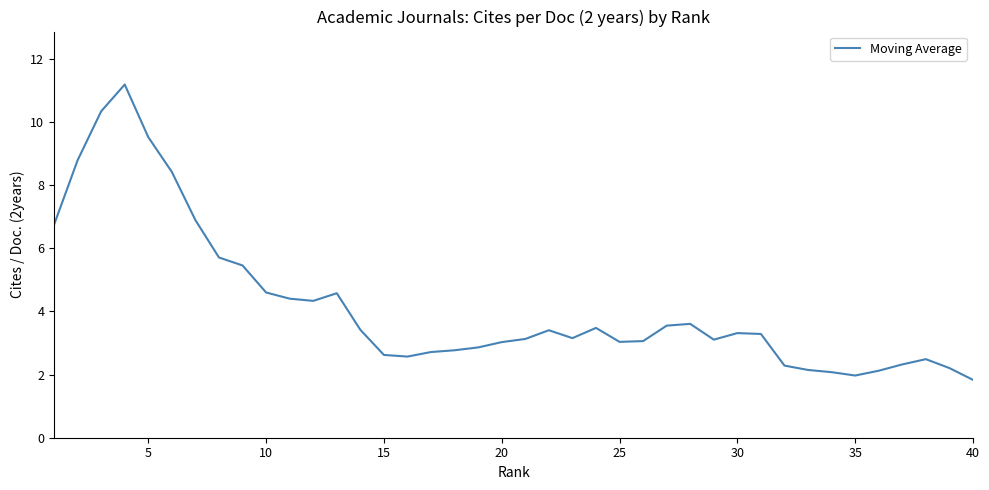

What is the smallest value displayed?

1.8